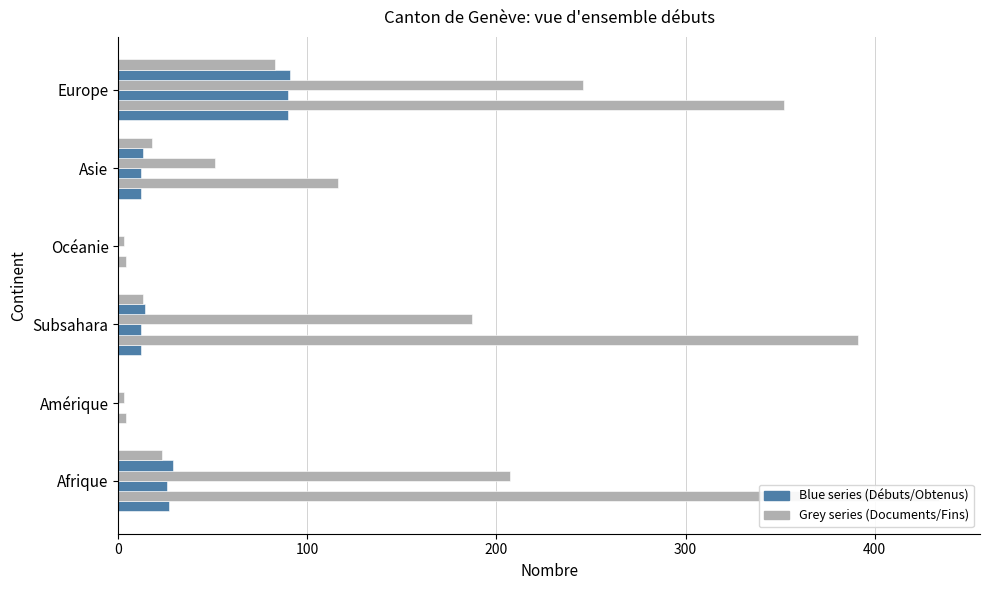

The Documents obtenus series shows 4 at Océanie. True or false?

True